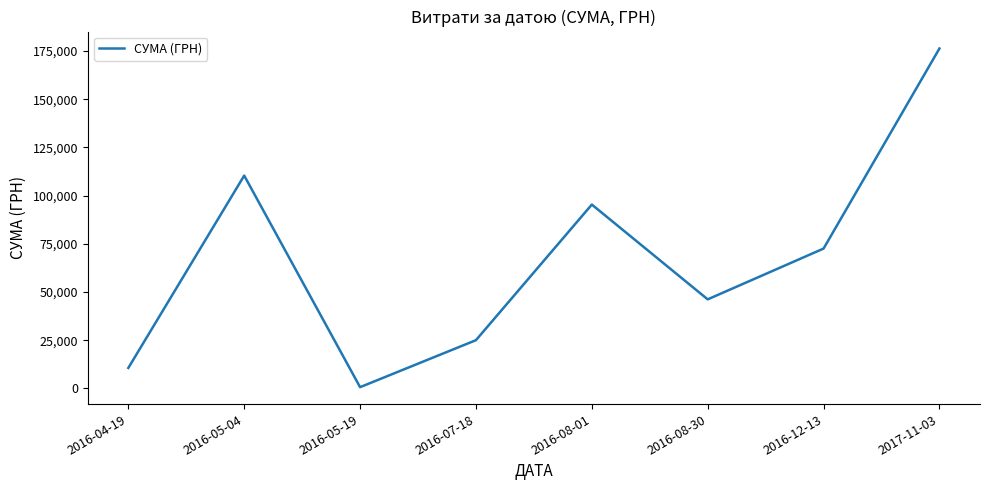

What is the difference between the maximum and minimum values?

175617.9